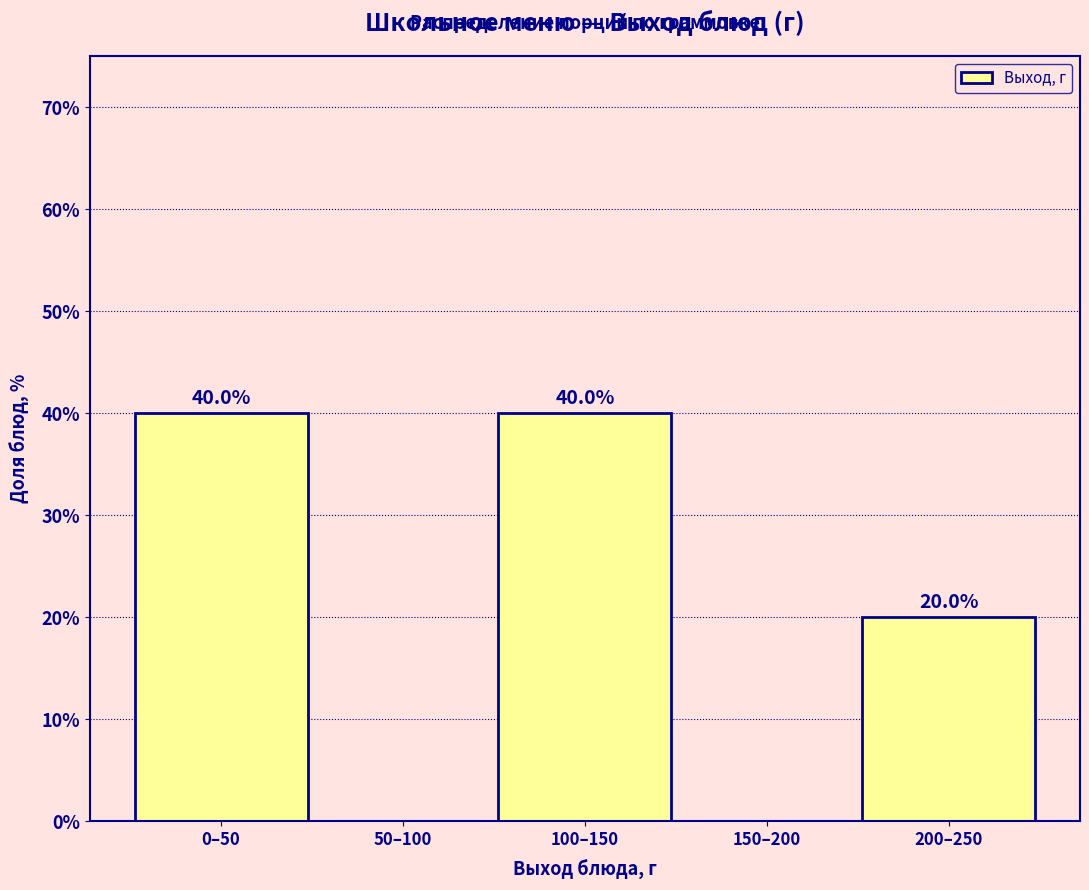

Reading right to left, list all the values displayed in this chart.

200–250=20	150–200=0	100–150=40	50–100=0	0–50=40